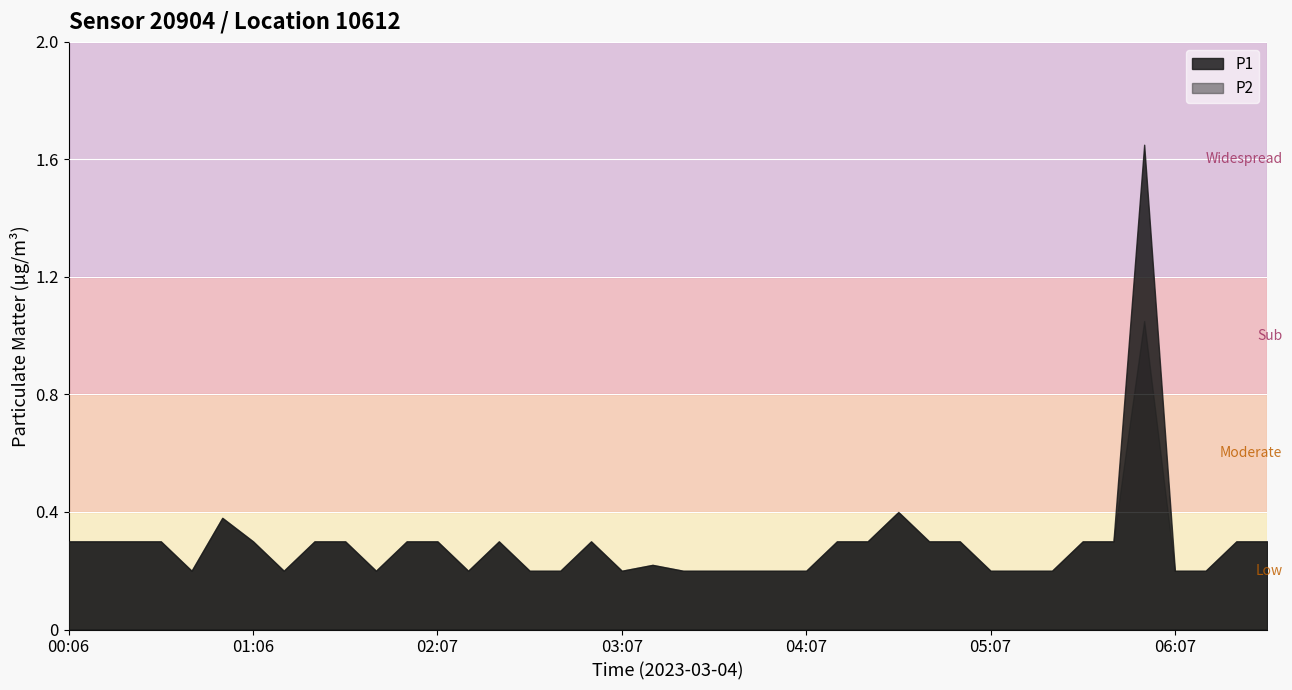

Rank the categories by P2 value from highest to lowest.

05:57, 04:37, 00:56, 00:06, 00:16, 00:26, 00:36, 01:06, 01:26, 01:36, 01:56, 02:07, 02:27, 02:57, 04:17, 04:27, 04:47, 04:57, 05:37, 05:47, 06:27, 06:37, 03:17, 00:46, 01:16, 01:46, 02:17, 02:37, 02:47, 03:07, 03:27, 03:37, 03:47, 03:57, 04:07, 05:07, 05:17, 05:27, 06:07, 06:17